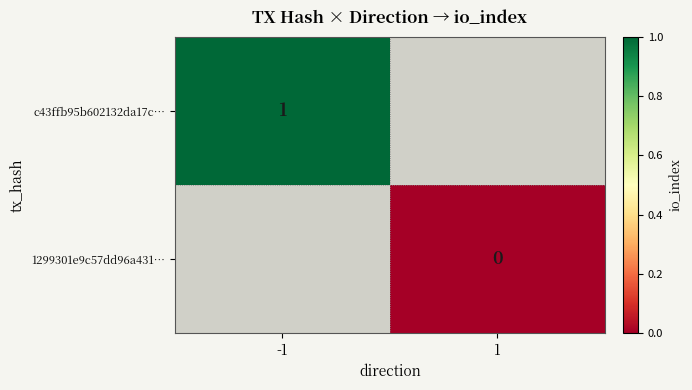

Between -1 and 1, which is larger?

1